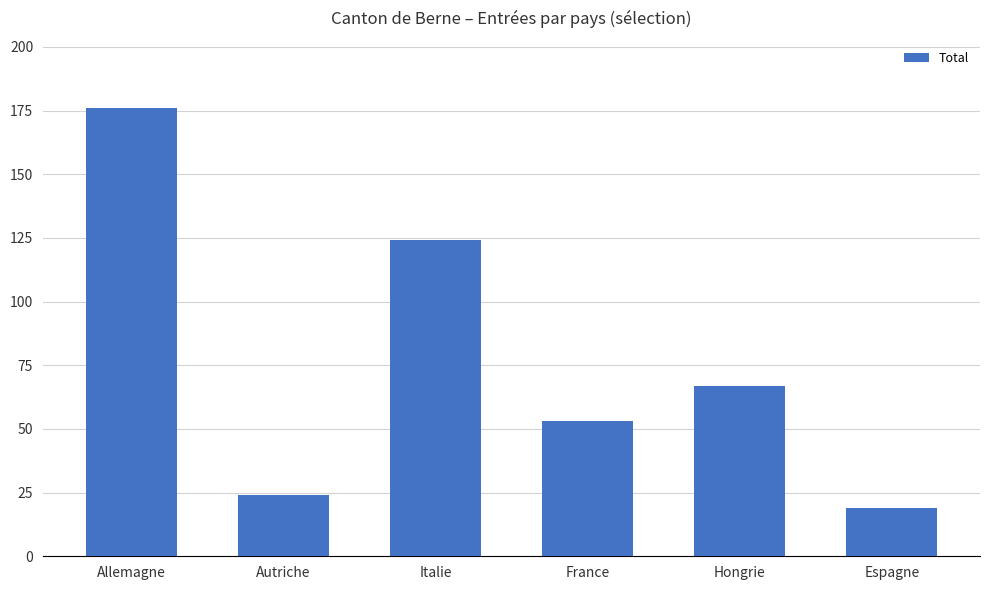

What is the label of the 1st bar from the left?

Allemagne